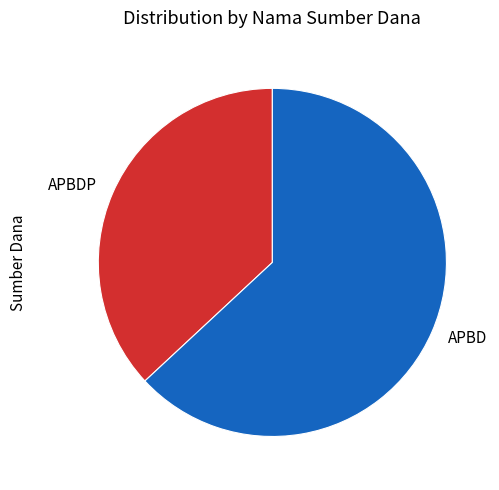

Is it true that APBD is 55% of the pie?

False